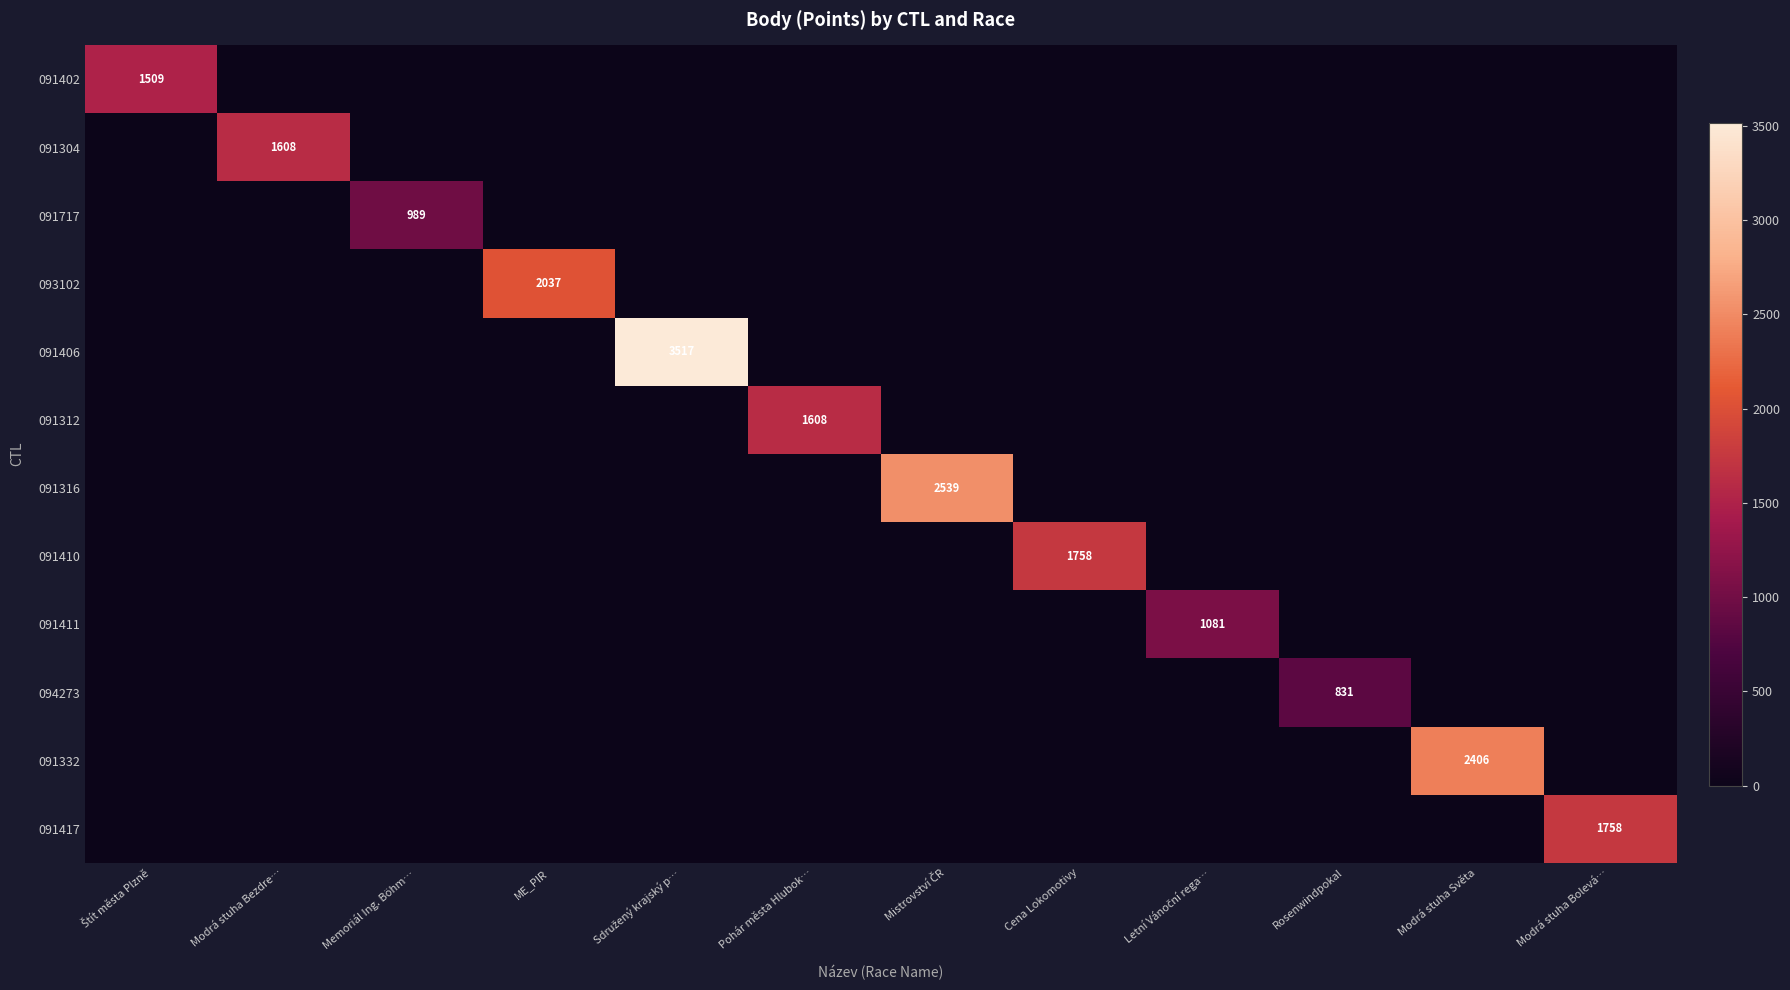

The 094273 series shows 831 at Rosenwindpokal. True or false?

True